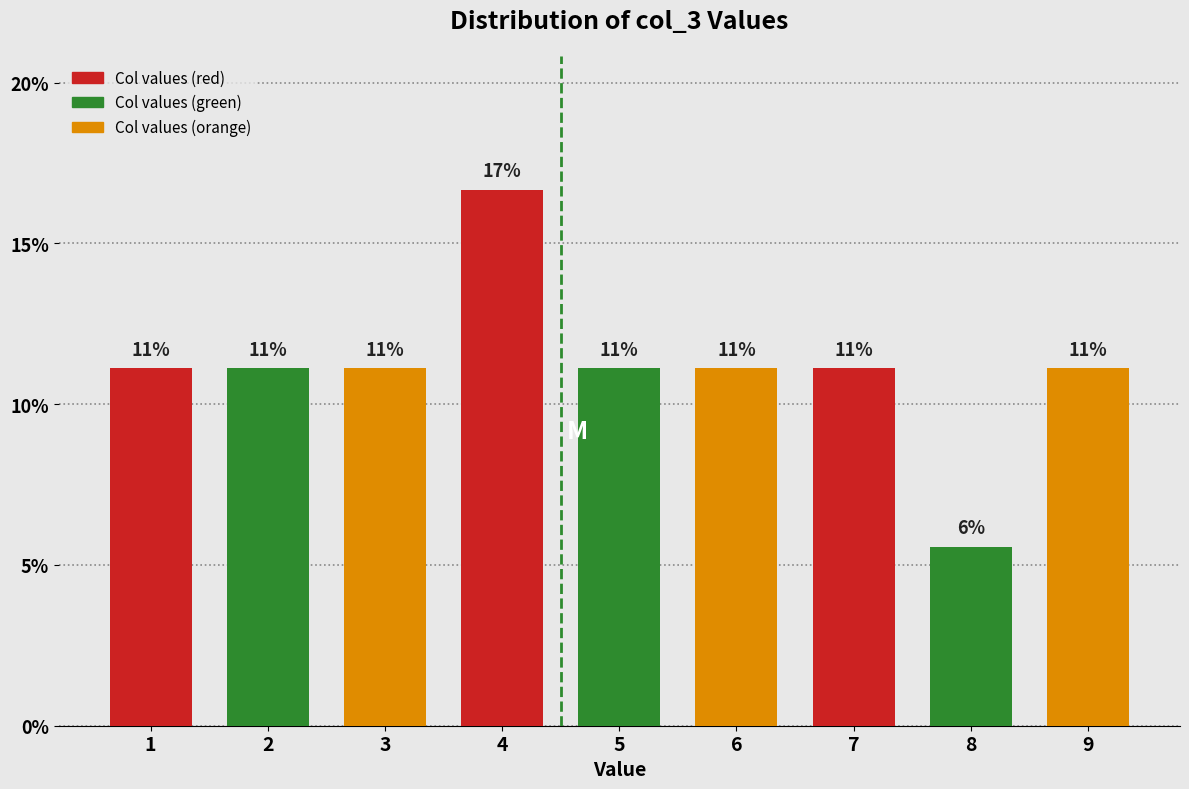

Are the bars horizontal?

No